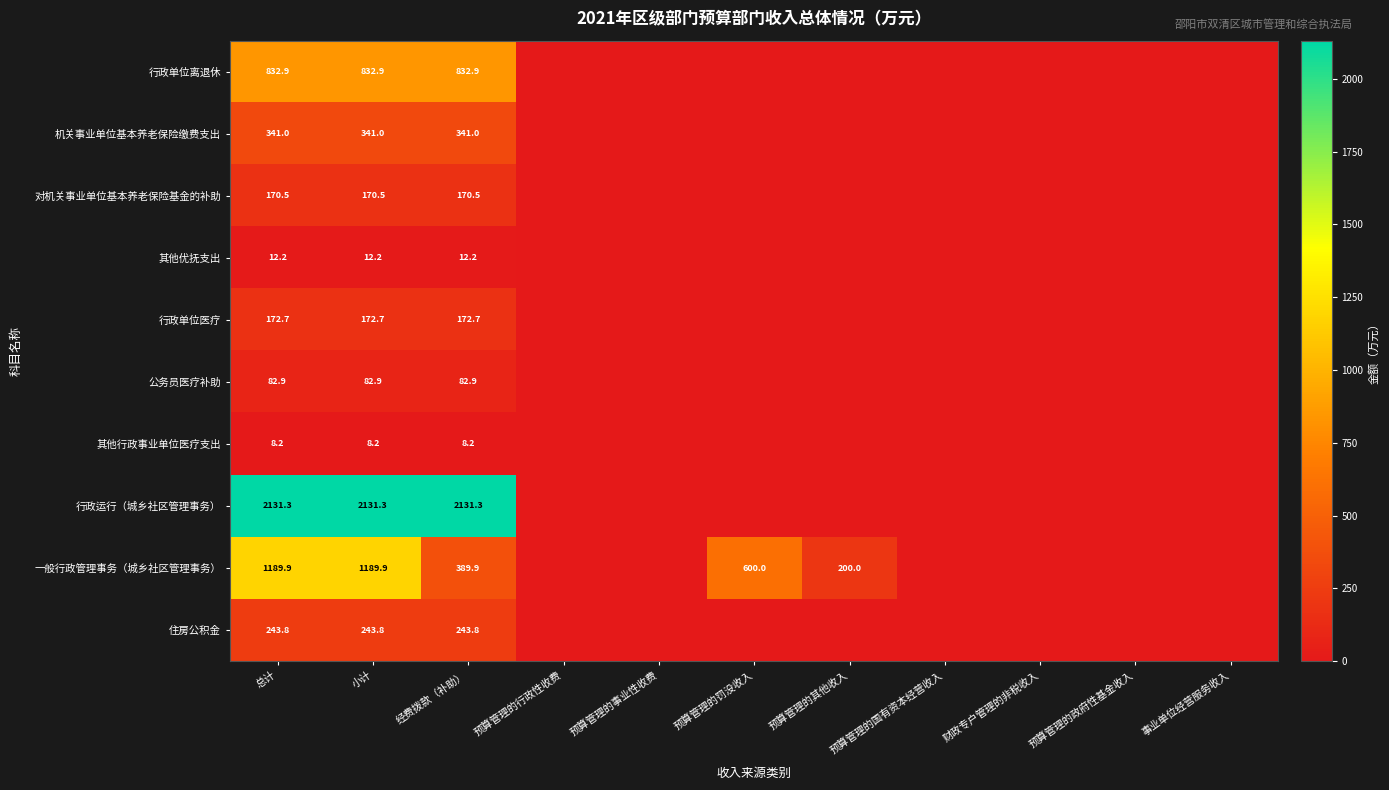

True or false: 行政单位离退休 has a value of 832.9 at 小计.

True